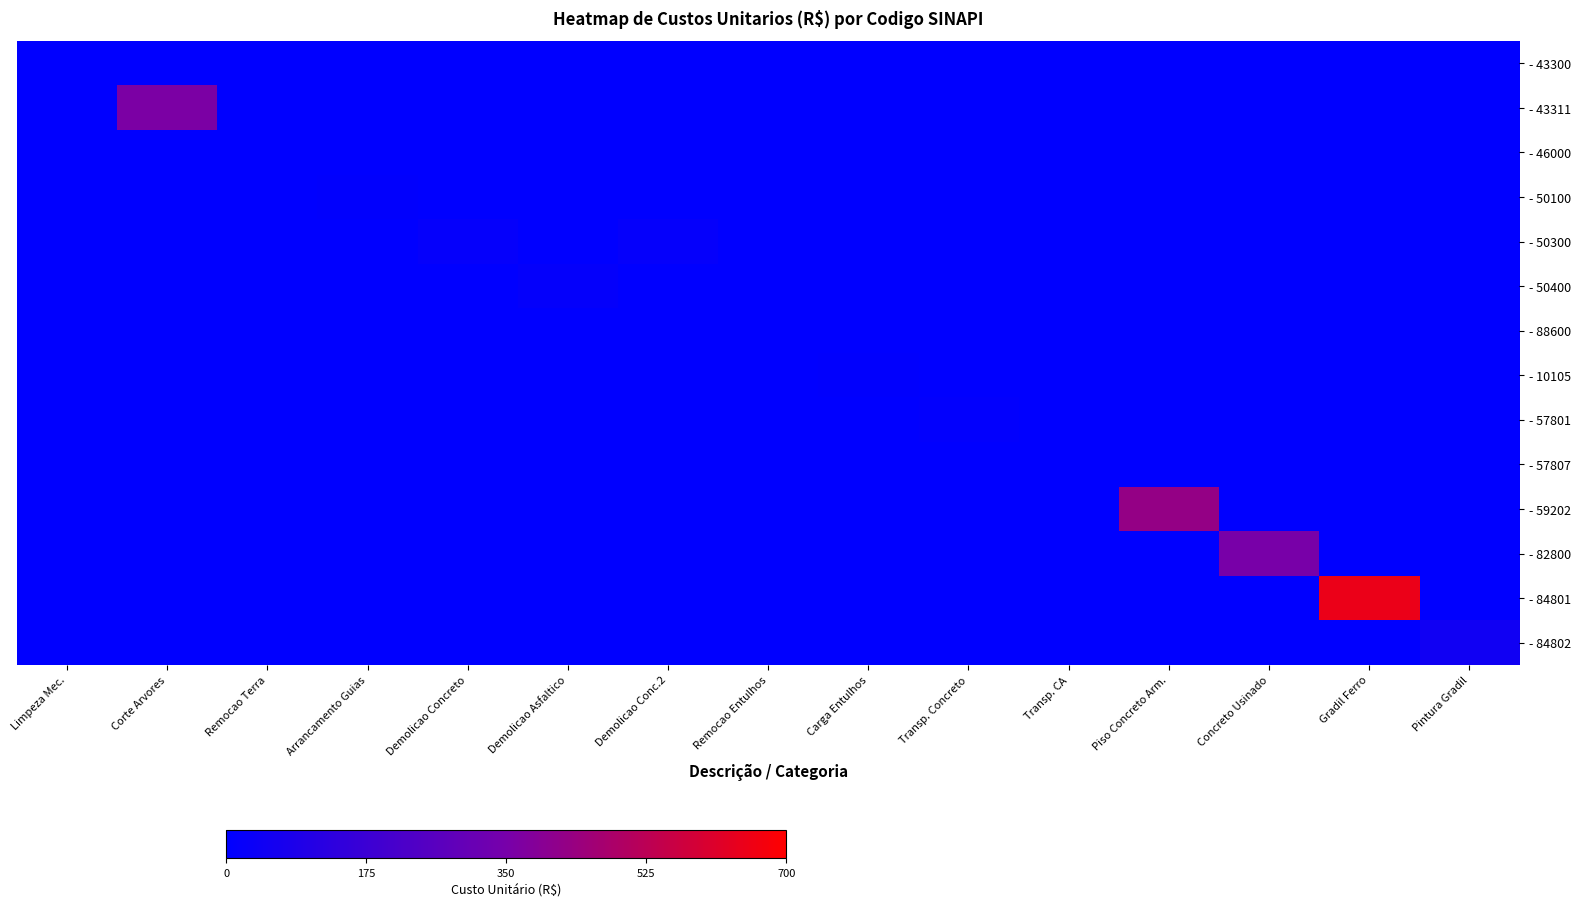

Which has a higher value, Carga Entulhos or Transp. Concreto?

Carga Entulhos